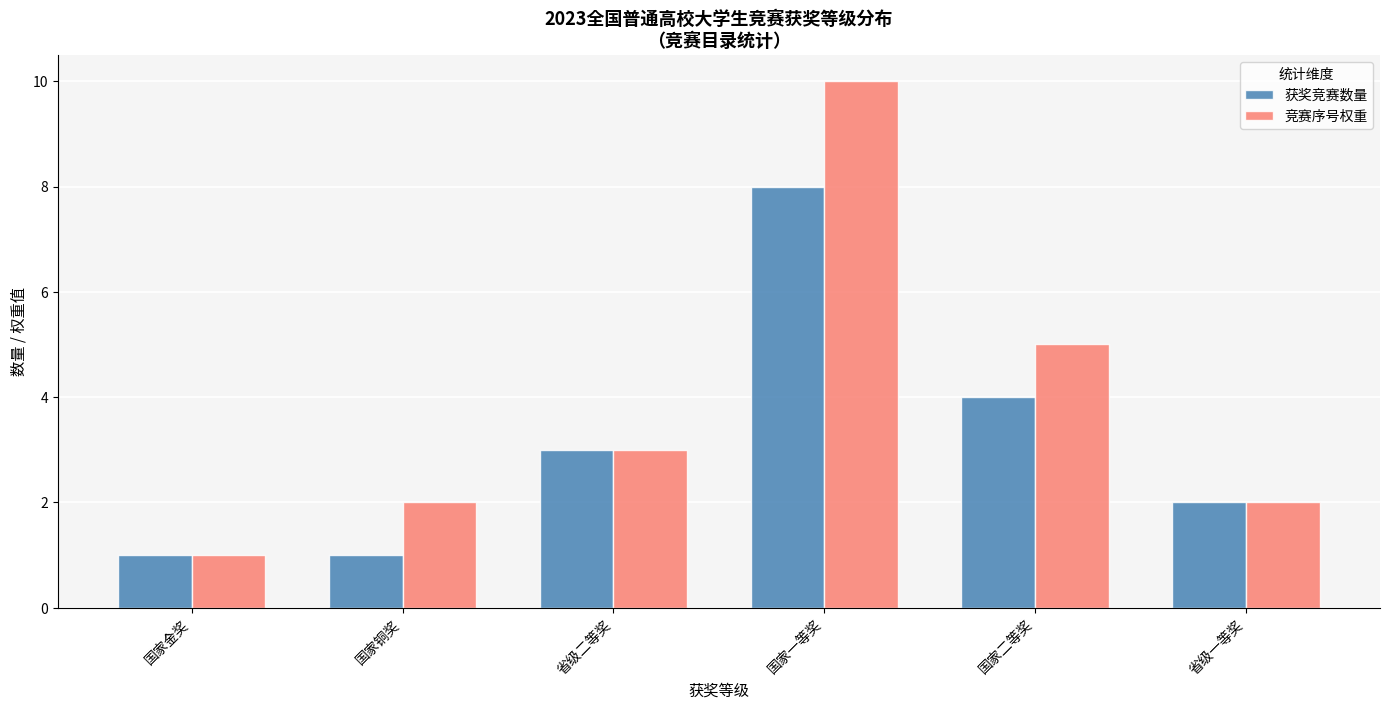

At which label does 获奖竞赛数量 reach its peak?

国家一等奖